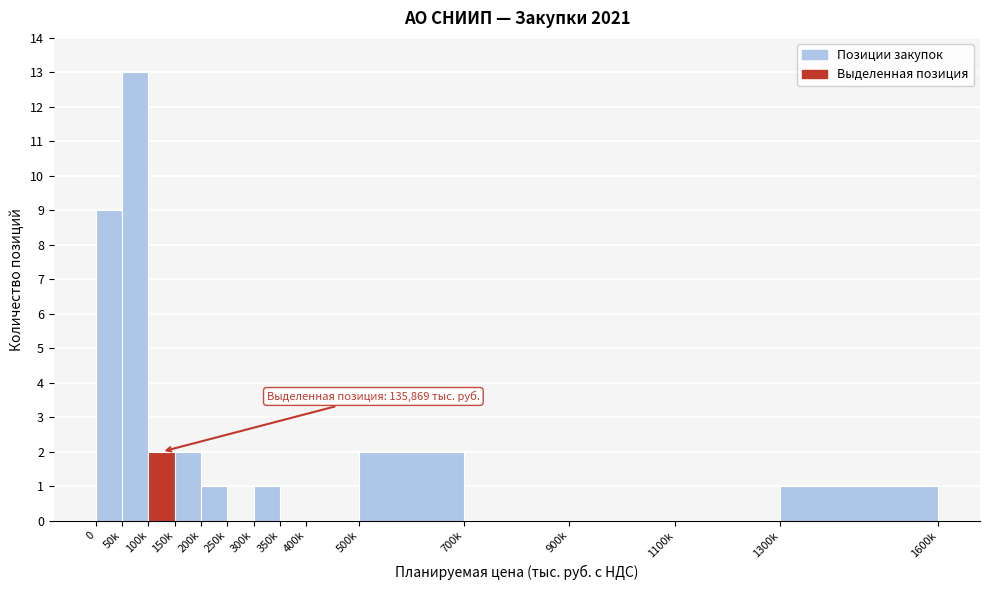

Reading left to right, transcribe all the data shown in this chart.

0=9	50k=13	100k=2	150k=2	200k=1	250k=0	300k=1	350k=0	400k=0	500k=2	700k=0	900k=0	1100k=0	1300k=1